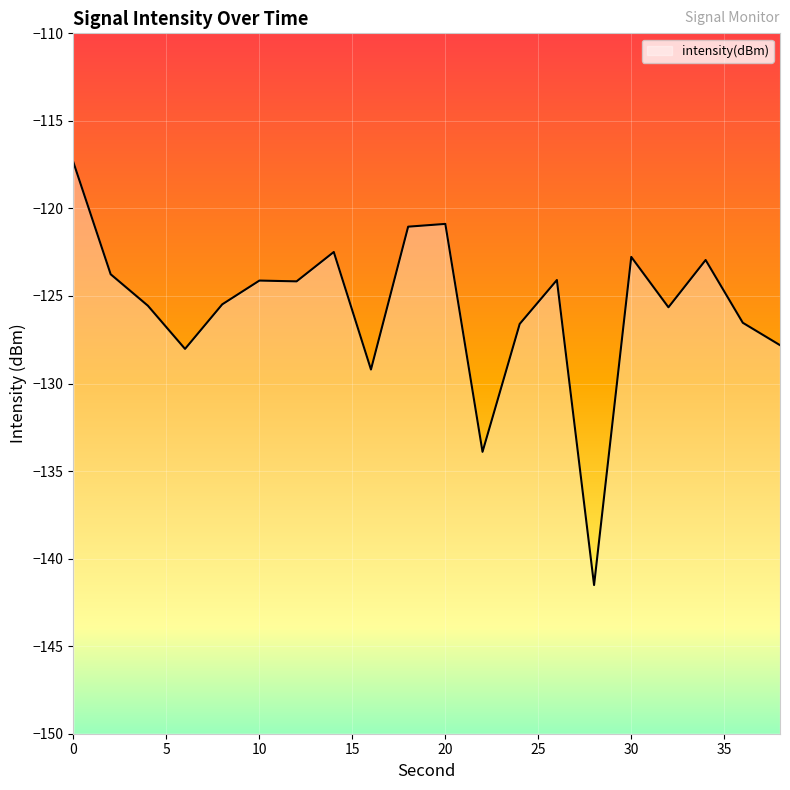

What is the change in value from 2 to 30?

+1.0